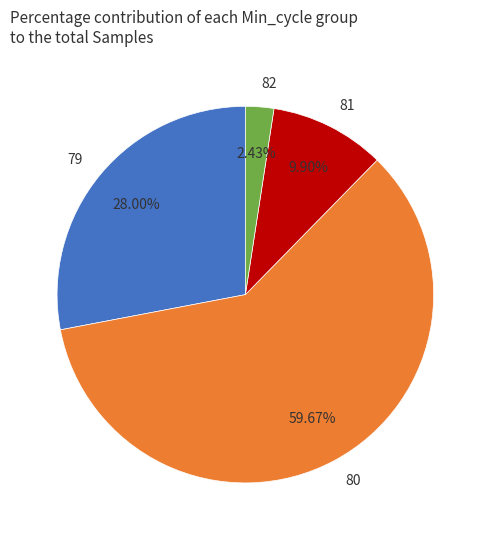

Rank the categories by value from highest to lowest.

80, 79, 81, 82